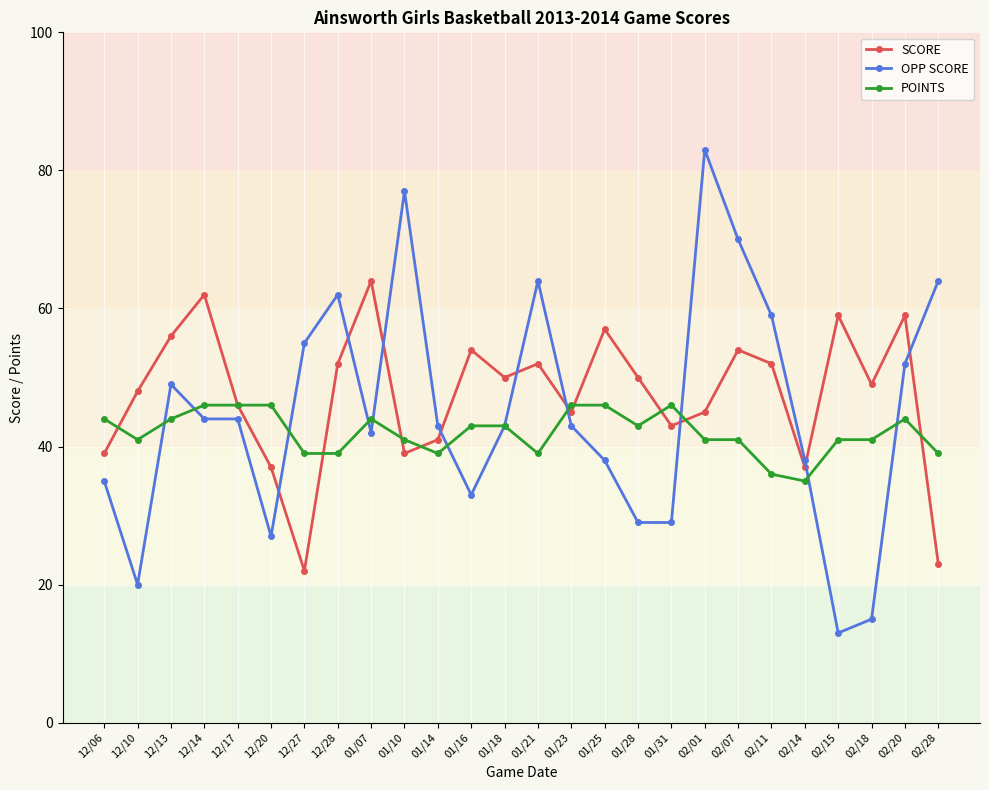

Does the chart have visible grid lines?

Yes